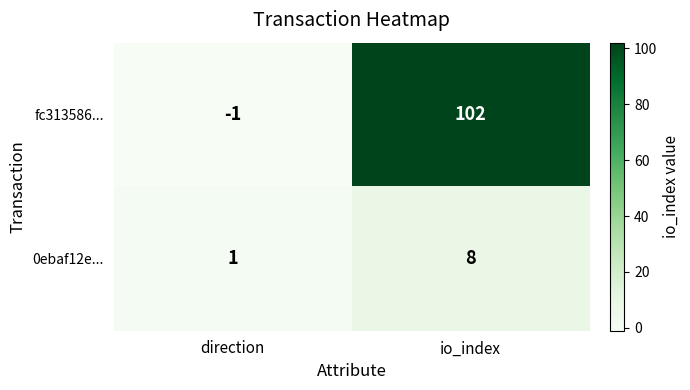

How many distinct data groups are displayed?

2